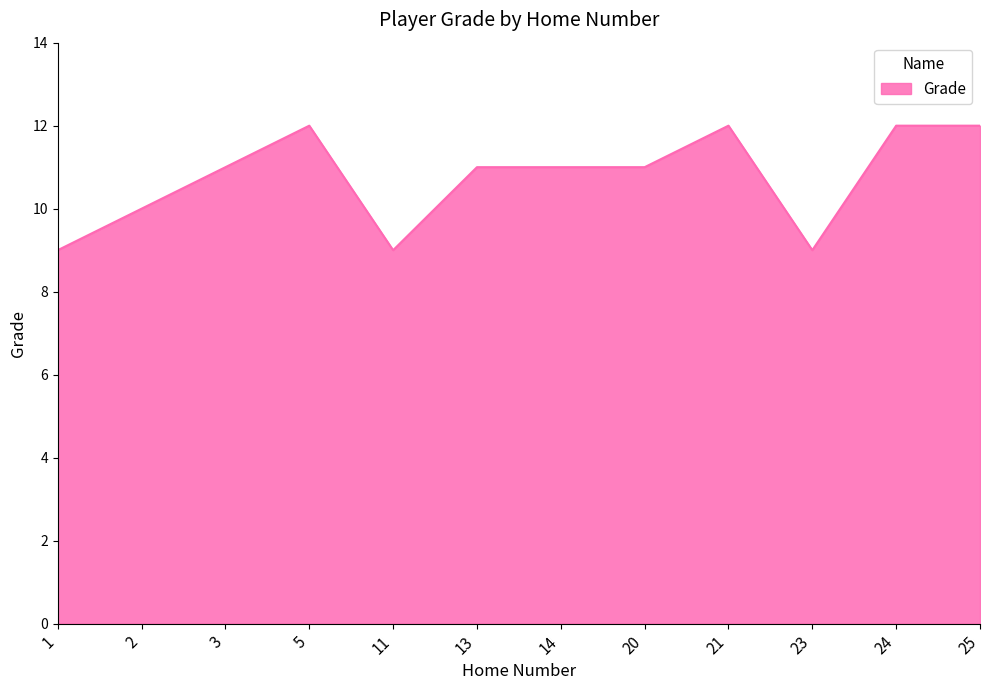

What is the difference between the maximum and minimum values?

3